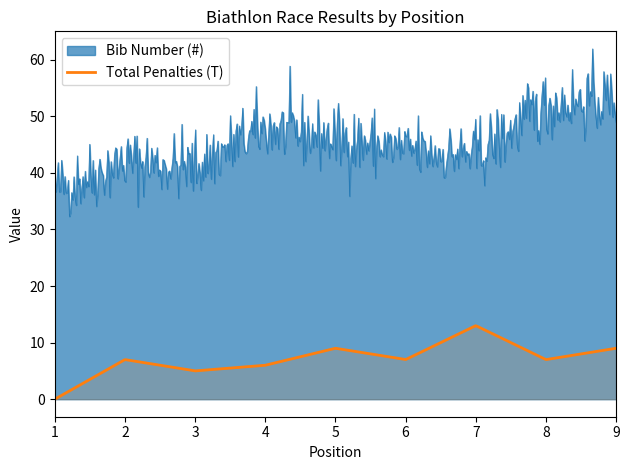

Which series has the widest spread of values?

Bib Number (#)